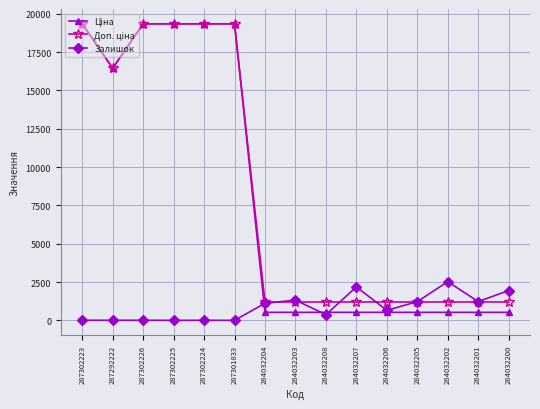

True or false: Залишок has a value of 3614.3 at 284032207.

False